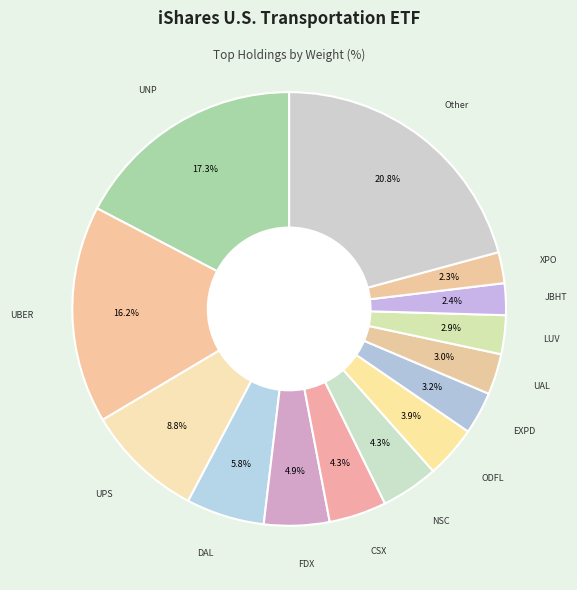

Is there any slice that represents more than half of the pie?

No